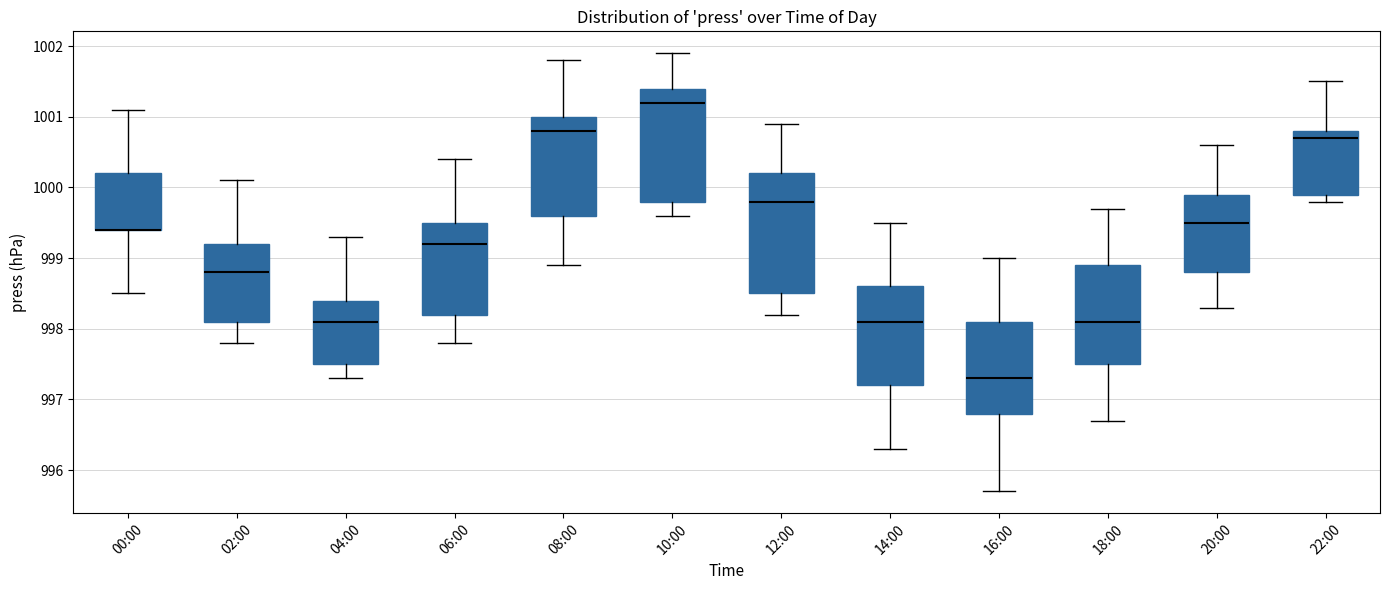

Where does the median line of the box for 10:00 sit on the y-axis? The values are not printed on the chart, so give them approximately, as read against the axis.

1001.2